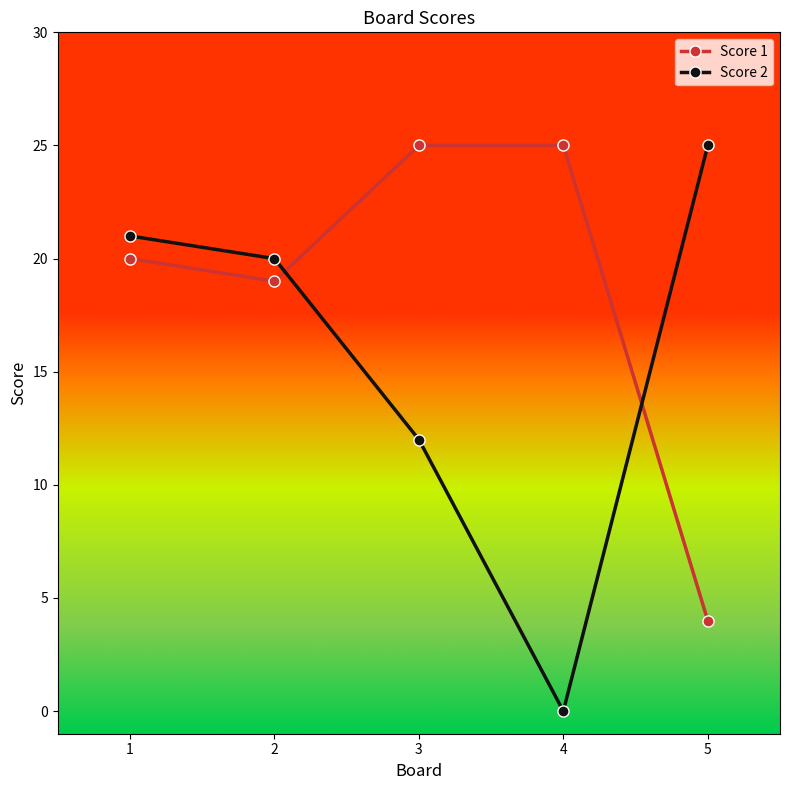

Which series has the largest range (max minus min)?

Score 2